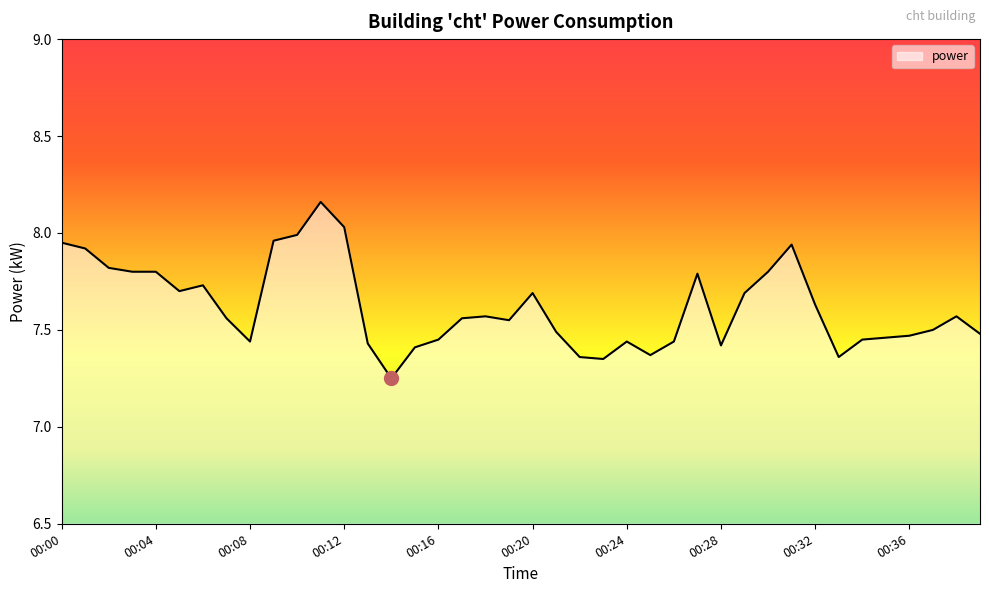

What is the change in value from 00:05 to 00:31?

+0.2